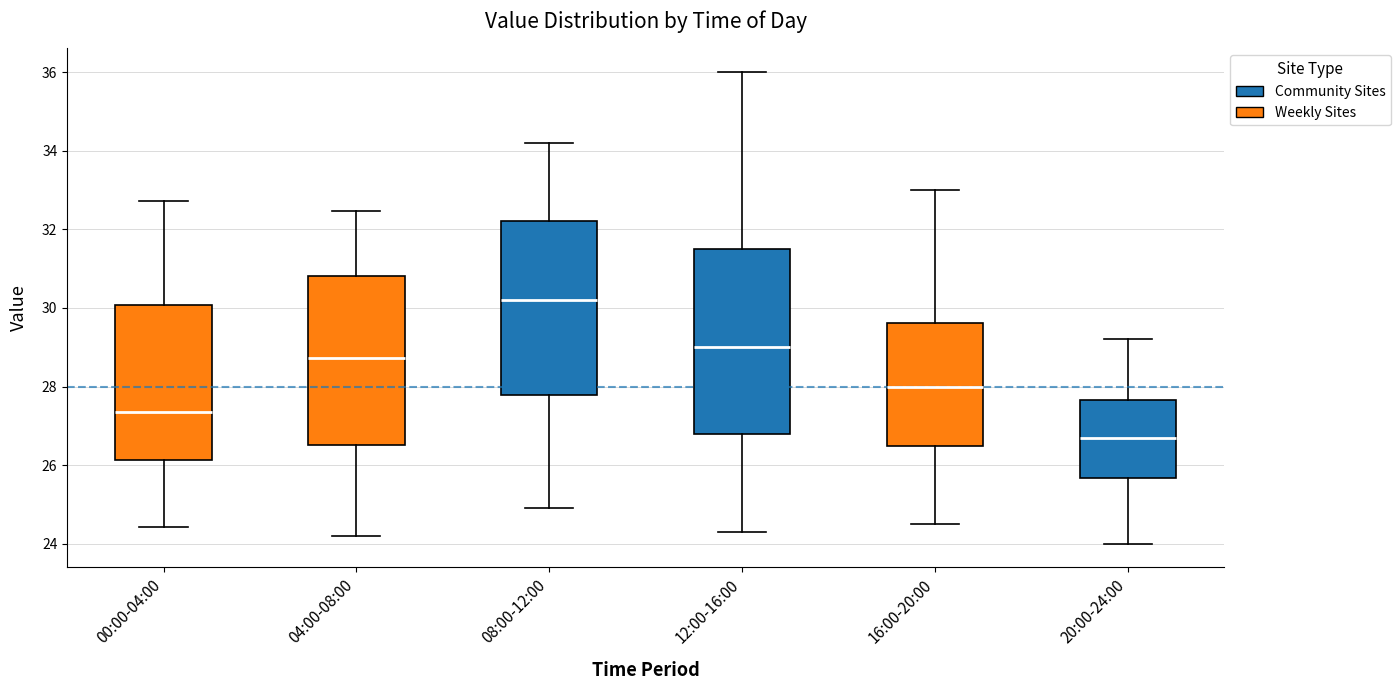

Reading left to right, read every box against the y-axis: the position of its median line, the range the box covers, and the ends of its whiskers. The values are not printed on the chart, so give them approximately, as read against the axis.

00:00-04:00: median 27.4, box 26.2 to 30.0, whiskers 24.4 to 32.8
04:00-08:00: median 28.8, box 26.6 to 30.8, whiskers 24.2 to 32.4
08:00-12:00: median 30.2, box 27.8 to 32.2, whiskers 25.0 to 34.2
12:00-16:00: median 29.0, box 26.8 to 31.6, whiskers 24.4 to 36.0
16:00-20:00: median 28.0, box 26.6 to 29.6, whiskers 24.6 to 33.0
20:00-24:00: median 26.8, box 25.6 to 27.6, whiskers 24.0 to 29.2